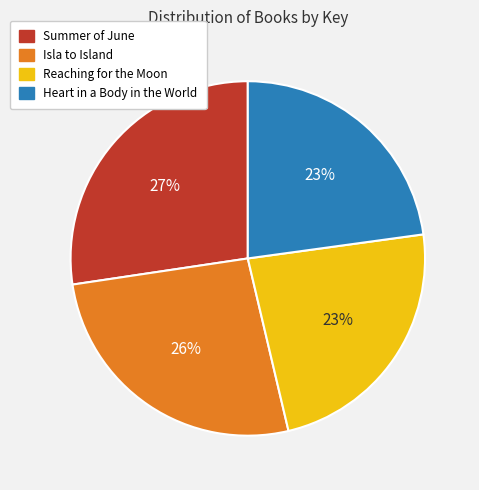

Do Isla to Island and Heart in a Body in the World together represent more than half of the pie?

No